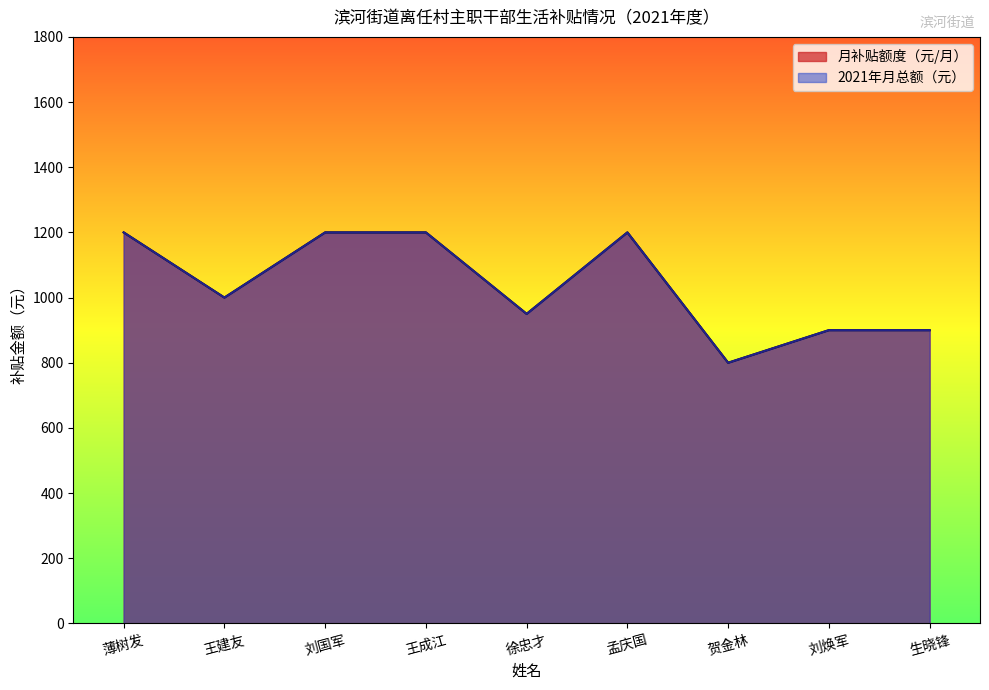

Which label corresponds to the largest value in the chart?

薄树发